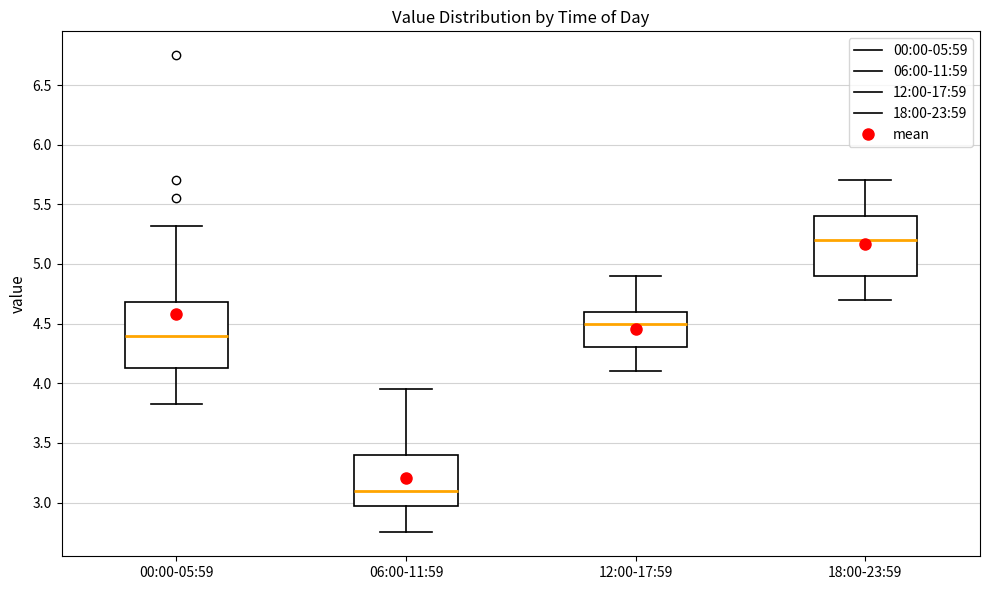

Reading left to right, read every box against the y-axis: the position of its median line, the range the box covers, and the ends of its whiskers. The values are not printed on the chart, so give them approximately, as read against the axis.

00:00-05:59: median 4.40, box 4.15 to 4.70, whiskers 3.85 to 5.30
06:00-11:59: median 3.10, box 2.95 to 3.40, whiskers 2.75 to 3.95
12:00-17:59: median 4.50, box 4.30 to 4.60, whiskers 4.10 to 4.90
18:00-23:59: median 5.20, box 4.90 to 5.40, whiskers 4.70 to 5.70